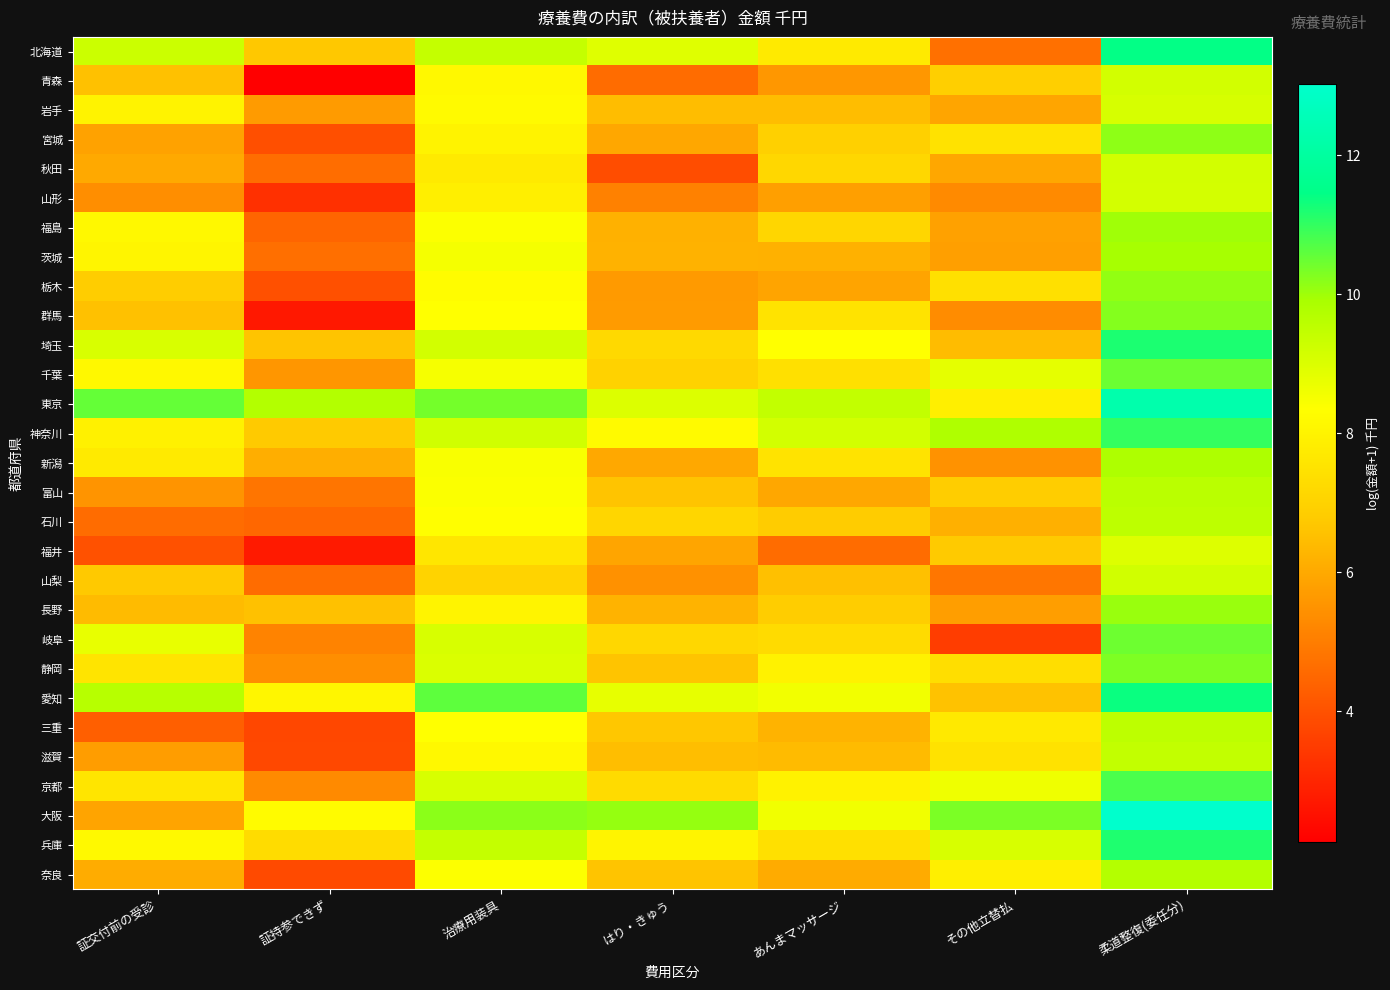

Reading left to right, transcribe all the data shown in this chart.

北海道: 証交付前の受診=9.3	証持参できず=6.7	治療用装具=9.4	はり・きゅう=8.9	あんまマッサージ=7.7	その他立替払=4.7	柔道整復(委任分)=11.4
青森: 証交付前の受診=6.6	証持参できず=2.1	治療用装具=8.1	はり・きゅう=4.6	あんまマッサージ=5.6	その他立替払=6.9	柔道整復(委任分)=9.2
岩手: 証交付前の受診=8.0	証持参できず=5.7	治療用装具=8.2	はり・きゅう=6.4	あんまマッサージ=6.5	その他立替払=5.9	柔道整復(委任分)=9.1
宮城: 証交付前の受診=5.8	証持参できず=3.9	治療用装具=8.0	はり・きゅう=6.0	あんまマッサージ=6.9	その他立替払=7.5	柔道整復(委任分)=10.2
秋田: 証交付前の受診=6.0	証持参できず=4.6	治療用装具=7.7	はり・きゅう=3.9	あんまマッサージ=7.1	その他立替払=6.0	柔道整復(委任分)=9.2
山形: 証交付前の受診=5.4	証持参できず=3.2	治療用装具=7.9	はり・きゅう=5.1	あんまマッサージ=5.8	その他立替払=5.3	柔道整復(委任分)=9.1
福島: 証交付前の受診=8.2	証持参できず=4.4	治療用装具=8.4	はり・きゅう=6.2	あんまマッサージ=7.1	その他立替払=5.8	柔道整復(委任分)=10.0
茨城: 証交付前の受診=8.1	証持参できず=4.7	治療用装具=8.5	はり・きゅう=6.2	あんまマッサージ=6.2	その他立替払=5.8	柔道整復(委任分)=9.9
栃木: 証交付前の受診=6.8	証持参できず=4.0	治療用装具=8.3	はり・きゅう=5.7	あんまマッサージ=5.9	その他立替払=7.4	柔道整復(委任分)=10.1
群馬: 証交付前の受診=6.6	証持参できず=2.7	治療用装具=8.3	はり・きゅう=5.7	あんまマッサージ=7.5	その他立替払=5.3	柔道整復(委任分)=10.2
埼玉: 証交付前の受診=9.1	証持参できず=6.6	治療用装具=9.1	はり・きゅう=7.2	あんまマッサージ=8.4	その他立替払=6.4	柔道整復(委任分)=11.2
千葉: 証交付前の受診=8.2	証持参できず=5.6	治療用装具=8.5	はり・きゅう=7.0	あんまマッサージ=7.4	その他立替払=8.8	柔道整復(委任分)=10.5
東京: 証交付前の受診=10.5	証持参できず=9.7	治療用装具=10.4	はり・きゅう=9.0	あんまマッサージ=9.5	その他立替払=7.9	柔道整復(委任分)=12.3
神奈川: 証交付前の受診=7.9	証持参できず=6.7	治療用装具=9.2	はり・きゅう=8.2	あんまマッサージ=9.1	その他立替払=9.8	柔道整復(委任分)=11.0
新潟: 証交付前の受診=7.7	証持参できず=6.1	治療用装具=8.5	はり・きゅう=6.0	あんまマッサージ=7.5	その他立替払=5.5	柔道整復(委任分)=9.8
富山: 証交付前の受診=5.5	証持参できず=4.8	治療用装具=8.4	はり・きゅう=6.6	あんまマッサージ=6.0	その他立替払=6.8	柔道整復(委任分)=9.6
石川: 証交付前の受診=4.6	証持参できず=4.5	治療用装具=8.3	はり・きゅう=7.1	あんまマッサージ=6.8	その他立替払=6.2	柔道整復(委任分)=9.5
福井: 証交付前の受診=4.0	証持参できず=2.7	治療用装具=7.6	はり・きゅう=5.9	あんまマッサージ=4.6	その他立替払=6.7	柔道整復(委任分)=9.0
山梨: 証交付前の受診=6.7	証持参できず=4.6	治療用装具=7.0	はり・きゅう=5.5	あんまマッサージ=6.5	その他立替払=4.8	柔道整復(委任分)=9.2
長野: 証交付前の受診=6.4	証持参できず=6.6	治療用装具=8.0	はり・きゅう=6.2	あんまマッサージ=6.8	その他立替払=5.8	柔道整復(委任分)=10.0
岐阜: 証交付前の受診=8.7	証持参できず=5.1	治療用装具=9.1	はり・きゅう=7.2	あんまマッサージ=7.3	その他立替払=3.5	柔道整復(委任分)=10.5
静岡: 証交付前の受診=7.5	証持参できず=5.4	治療用装具=9.0	はり・きゅう=6.6	あんまマッサージ=8.0	その他立替払=7.4	柔道整復(委任分)=10.3
愛知: 証交付前の受診=9.6	証持参できず=8.1	治療用装具=10.6	はり・きゅう=8.8	あんまマッサージ=8.6	その他立替払=6.6	柔道整復(委任分)=11.4
三重: 証交付前の受診=4.3	証持参できず=3.8	治療用装具=8.3	はり・きゅう=6.7	あんまマッサージ=6.2	その他立替払=7.7	柔道整復(委任分)=9.5
滋賀: 証交付前の受診=5.7	証持参できず=3.8	治療用装具=8.1	はり・きゅう=6.5	あんまマッサージ=6.4	その他立替払=7.5	柔道整復(委任分)=9.5
京都: 証交付前の受診=7.6	証持参できず=5.3	治療用装具=9.1	はり・きゅう=7.3	あんまマッサージ=8.0	その他立替払=8.6	柔道整復(委任分)=10.8
大阪: 証交付前の受診=5.9	証持参できず=8.2	治療用装具=10.2	はり・きゅう=10.1	あんまマッサージ=8.6	その他立替払=10.3	柔道整復(委任分)=13.0
兵庫: 証交付前の受診=8.2	証持参できず=7.3	治療用装具=9.4	はり・きゅう=8.0	あんまマッサージ=7.4	その他立替払=9.1	柔道整復(委任分)=11.2
奈良: 証交付前の受診=6.1	証持参できず=3.8	治療用装具=8.4	はり・きゅう=6.6	あんまマッサージ=6.0	その他立替払=7.9	柔道整復(委任分)=9.7